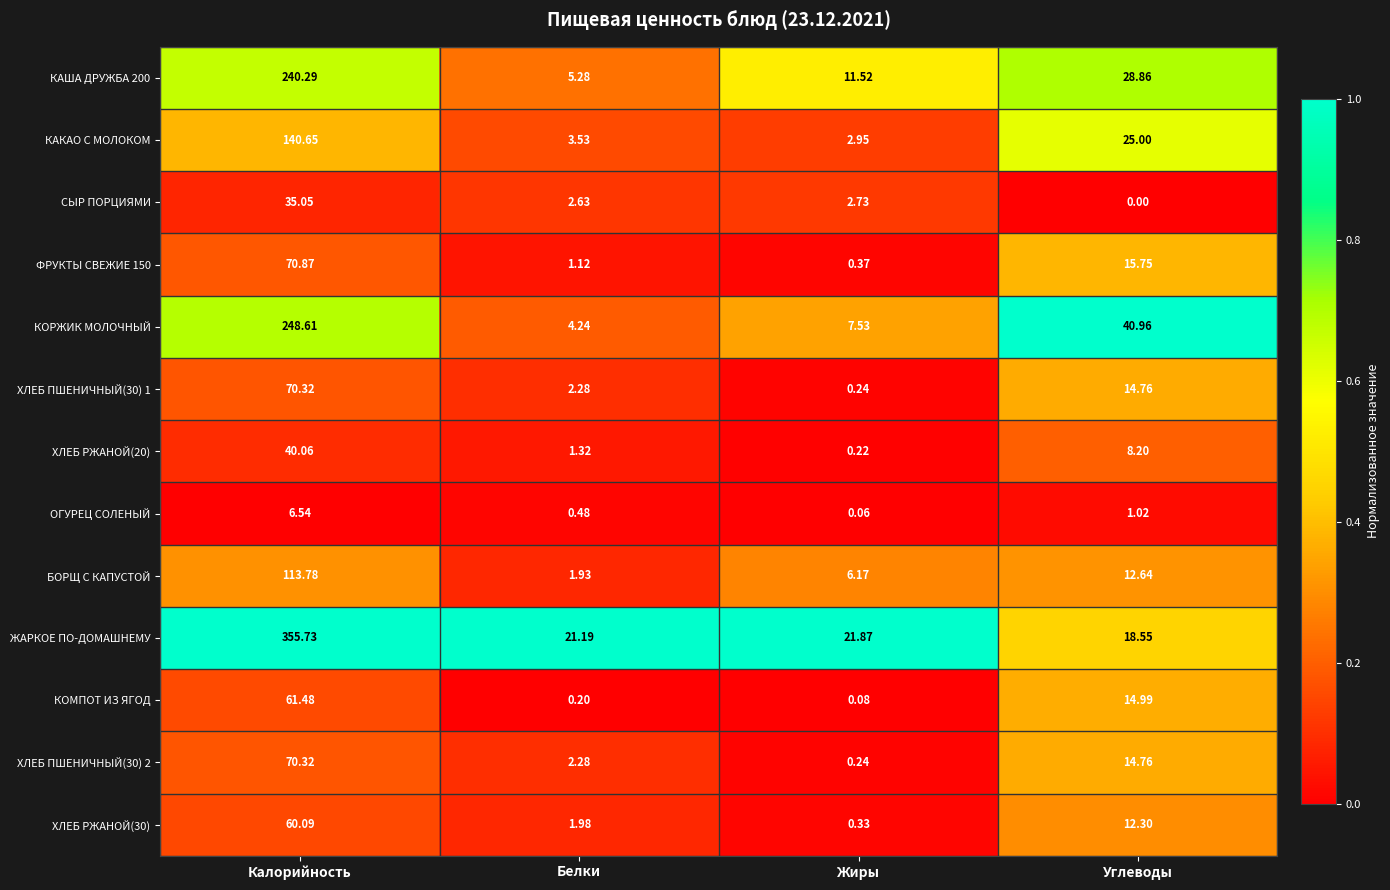

At which category does the chart reach its minimum across all series?

Углеводы